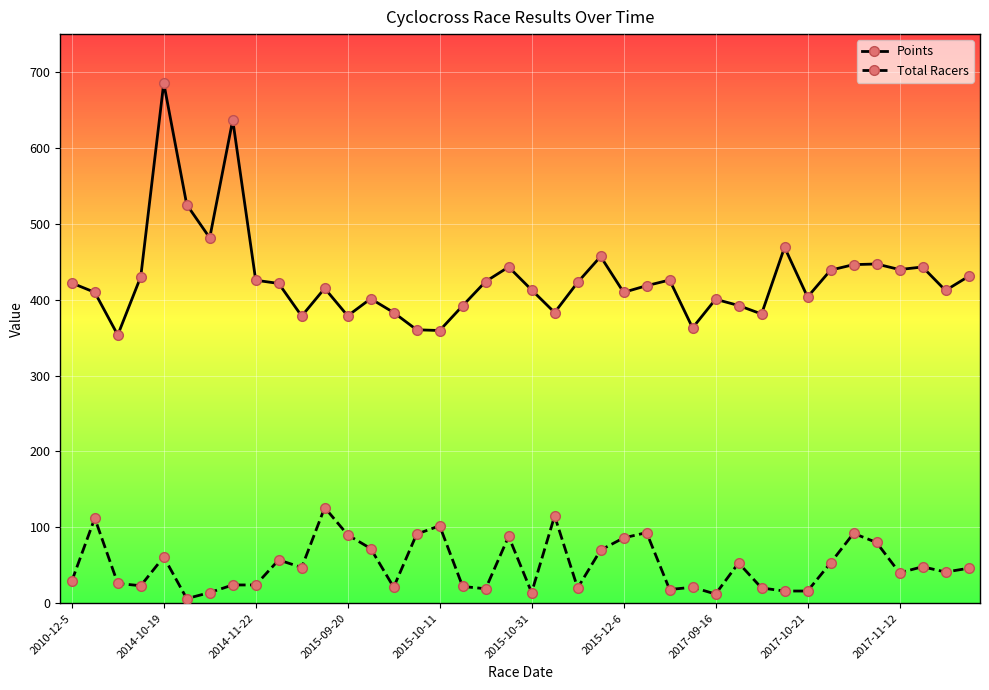

True or false: Points and Total Racers intersect in this chart.

False